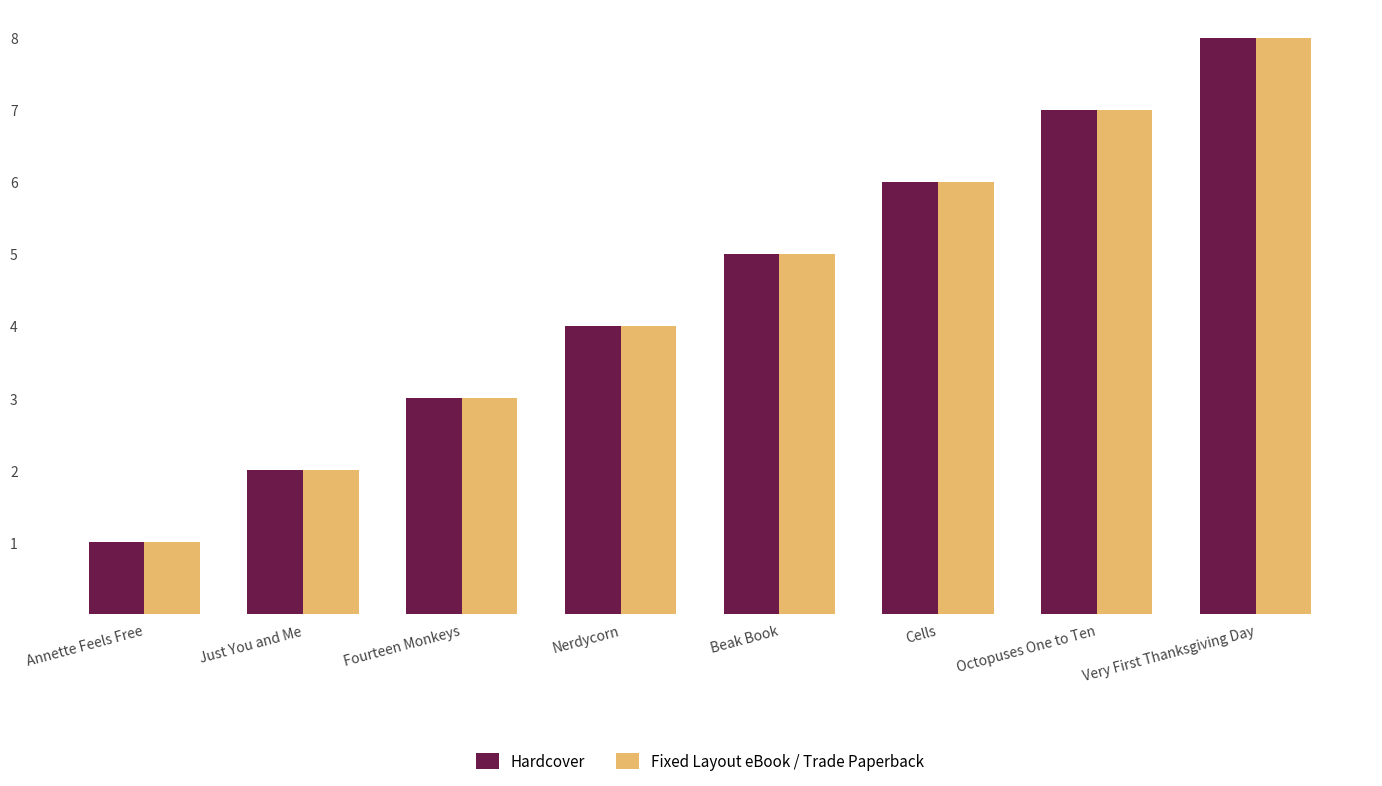

Reading left to right, transcribe all the data shown in this chart.

Hardcover: Annette Feels Free=1	Just You and Me=2	Fourteen Monkeys=3	Nerdycorn=4	Beak Book=5	Cells=6	Octopuses One to Ten=7	Very First Thanksgiving Day=8
Fixed Layout eBook / Trade Paperback: Annette Feels Free=1	Just You and Me=2	Fourteen Monkeys=3	Nerdycorn=4	Beak Book=5	Cells=6	Octopuses One to Ten=7	Very First Thanksgiving Day=8